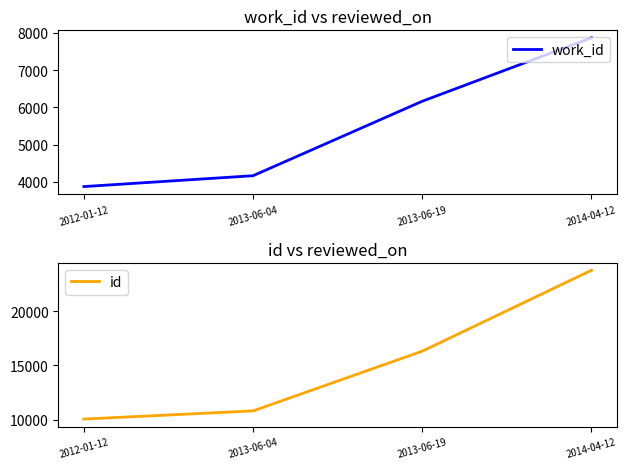

What is the difference between the maximum and minimum values in the work_id series?

3988